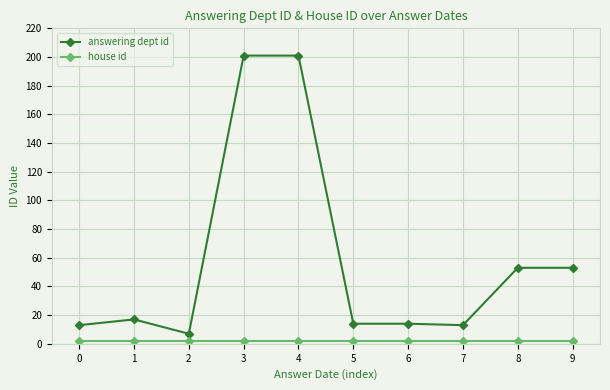

The value of answering dept id at 6 is 14. True or false?

True